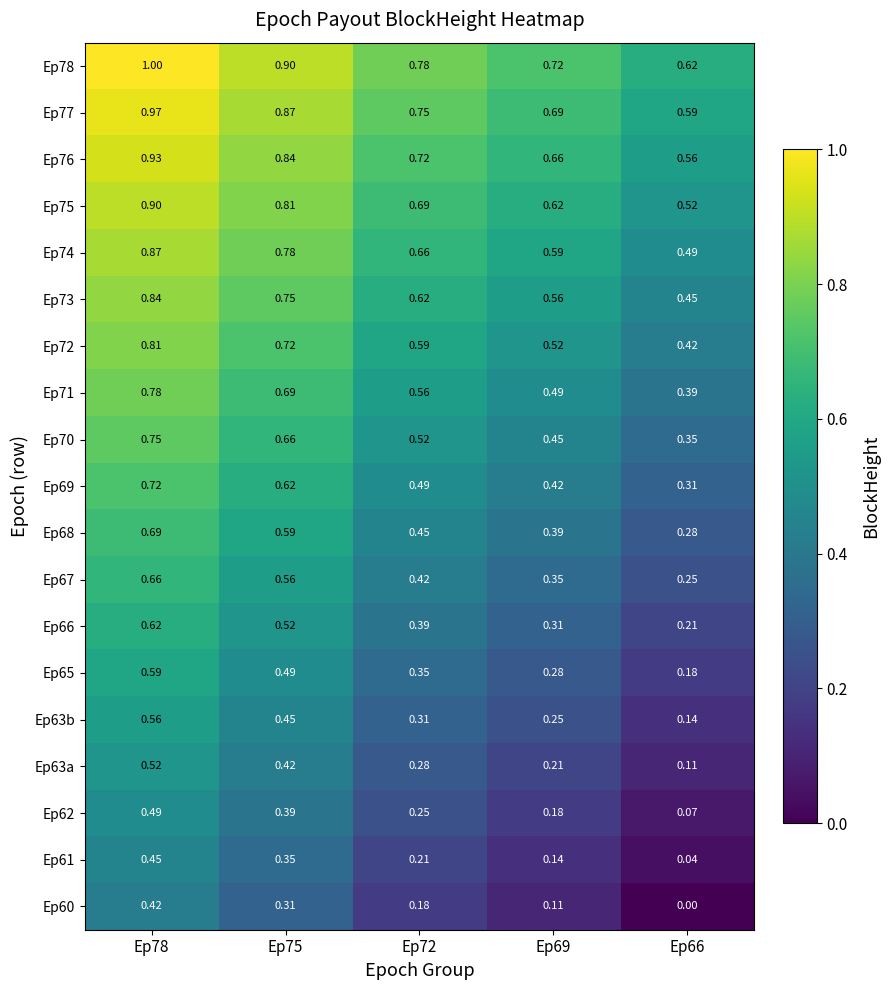

What is the total value across all series at Ep72?

9.2